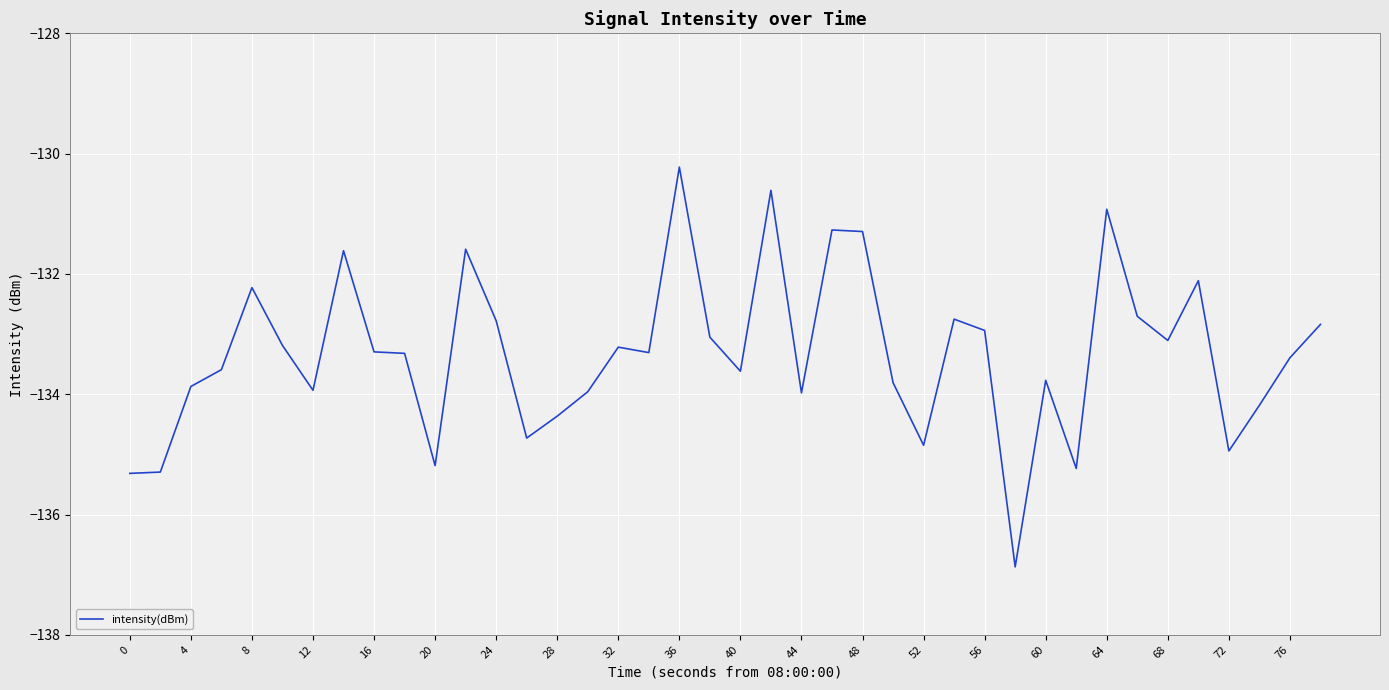

What is the smallest value displayed?

-136.9